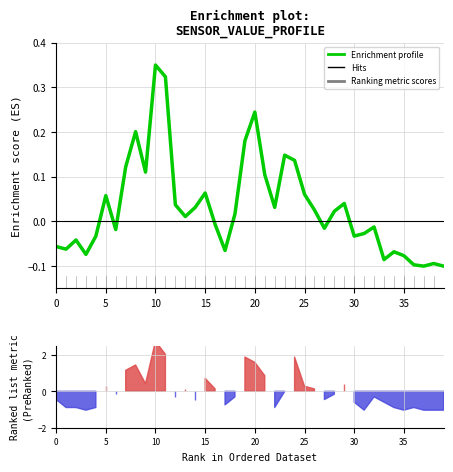

How many categories are shown in the chart?

40